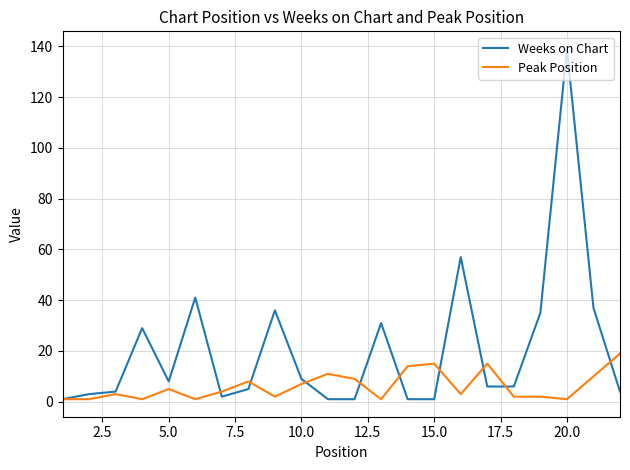

What is the average value of the Peak Position series?

6